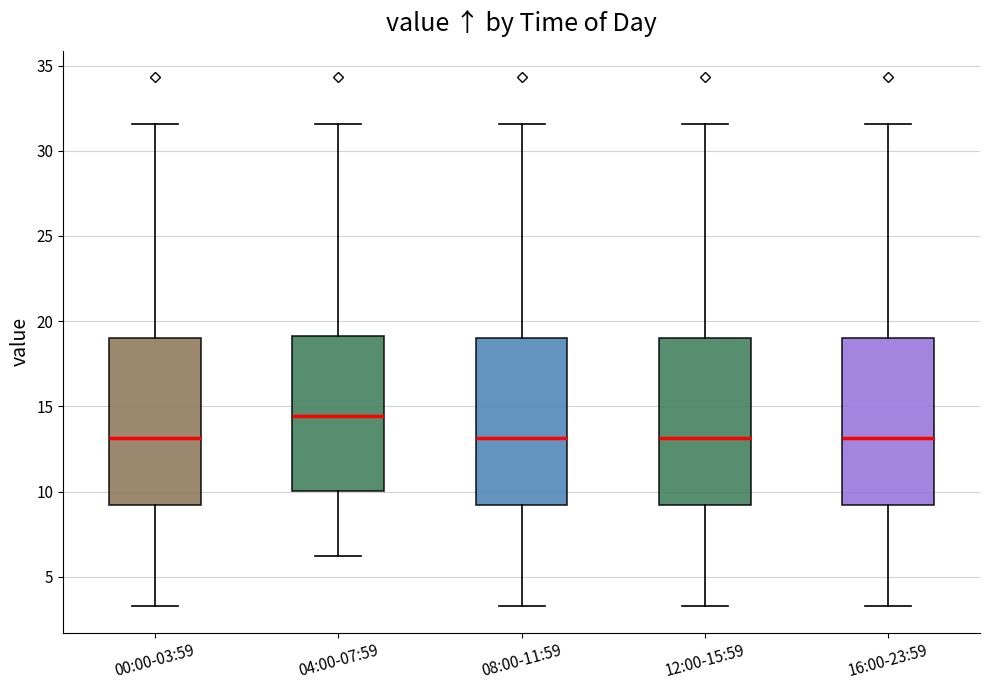

Reading left to right, transcribe this box plot: for each box, give where its median line is, the range the box spans, and where its two whiskers end, as read against the y-axis. The values are not printed on the chart, so give them approximately, as read against the axis.

00:00-03:59: median 13.0, box 9.0 to 19.0, whiskers 3.5 to 31.5
04:00-07:59: median 14.5, box 10.0 to 19.0, whiskers 6.0 to 31.5
08:00-11:59: median 13.0, box 9.0 to 19.0, whiskers 3.5 to 31.5
12:00-15:59: median 13.0, box 9.0 to 19.0, whiskers 3.5 to 31.5
16:00-23:59: median 13.0, box 9.0 to 19.0, whiskers 3.5 to 31.5